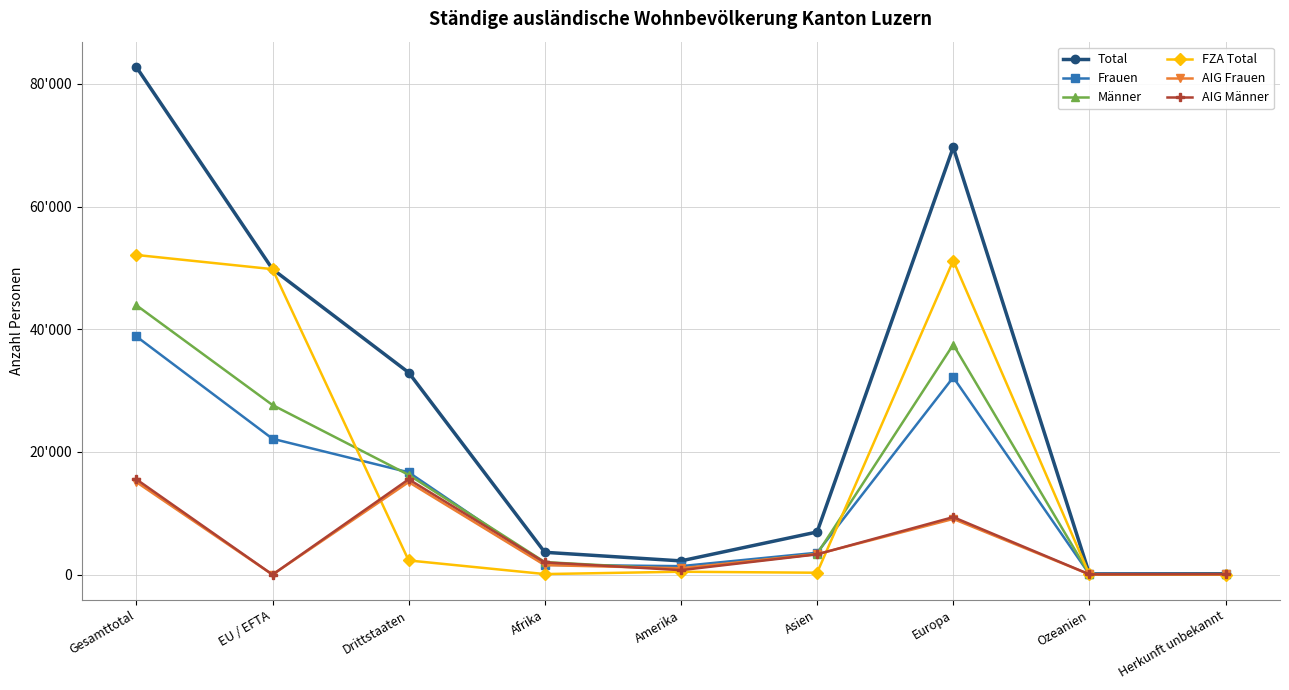

True or false: Total has a value of 82753 at Gesamttotal.

True